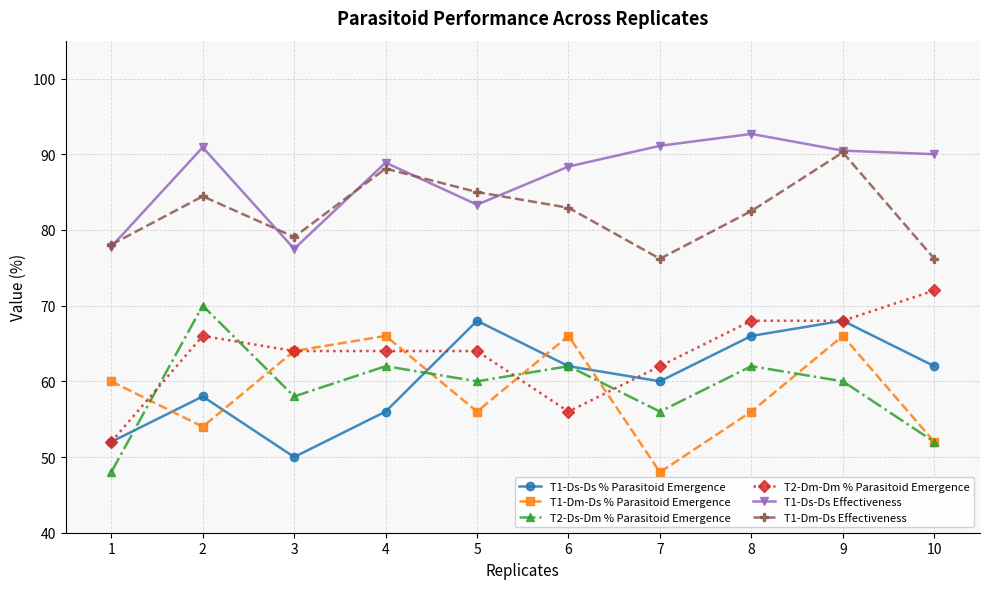

True or false: T1-Ds-Ds Effectiveness has a value of 91.1 at 7.

True